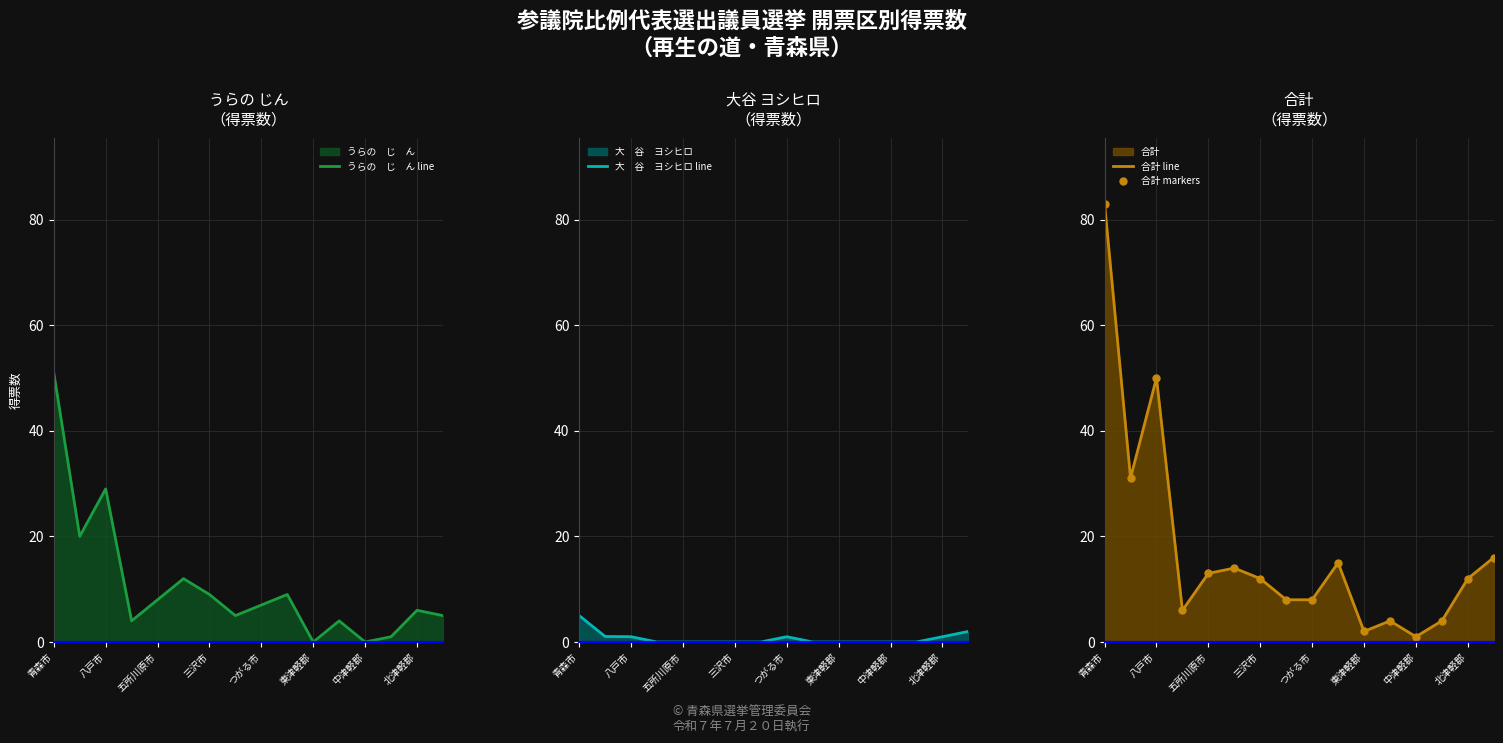

True or false: 合計 markers and 大　谷　ヨシヒロ line cross at least once.

False